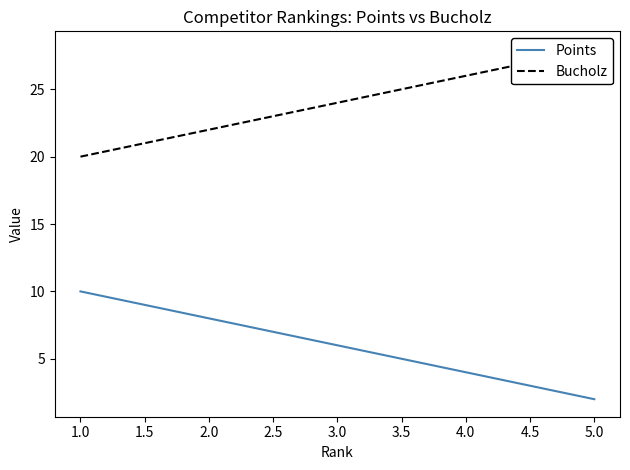

What is the highest value of the Points series?

10